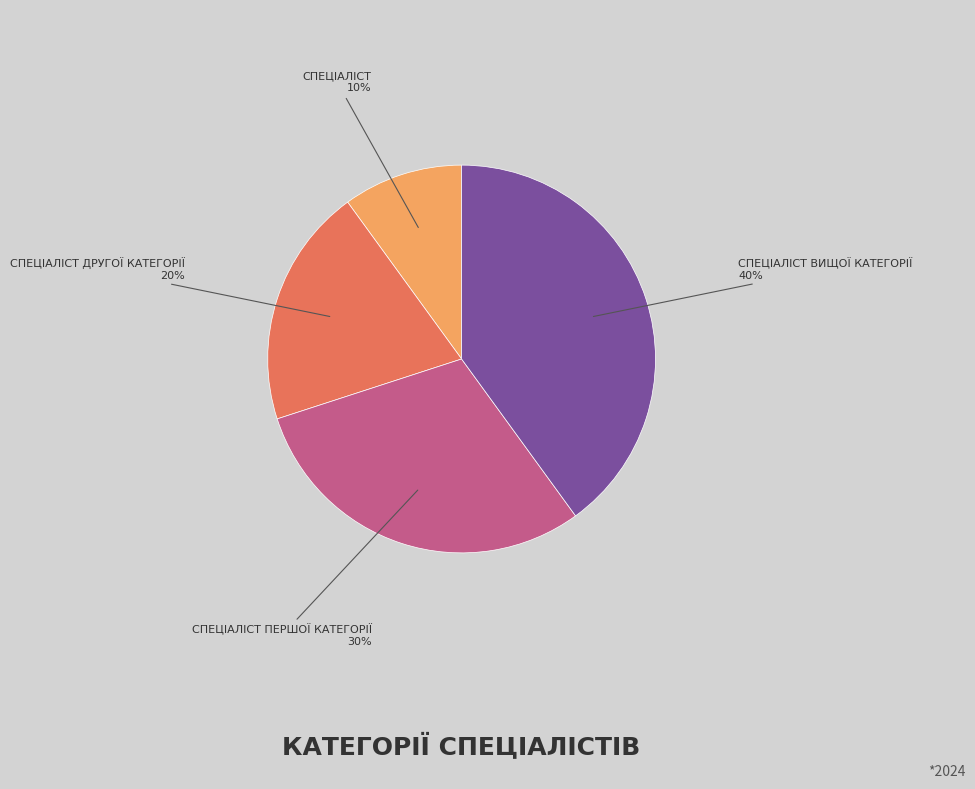

Does any single category account for the majority?

No